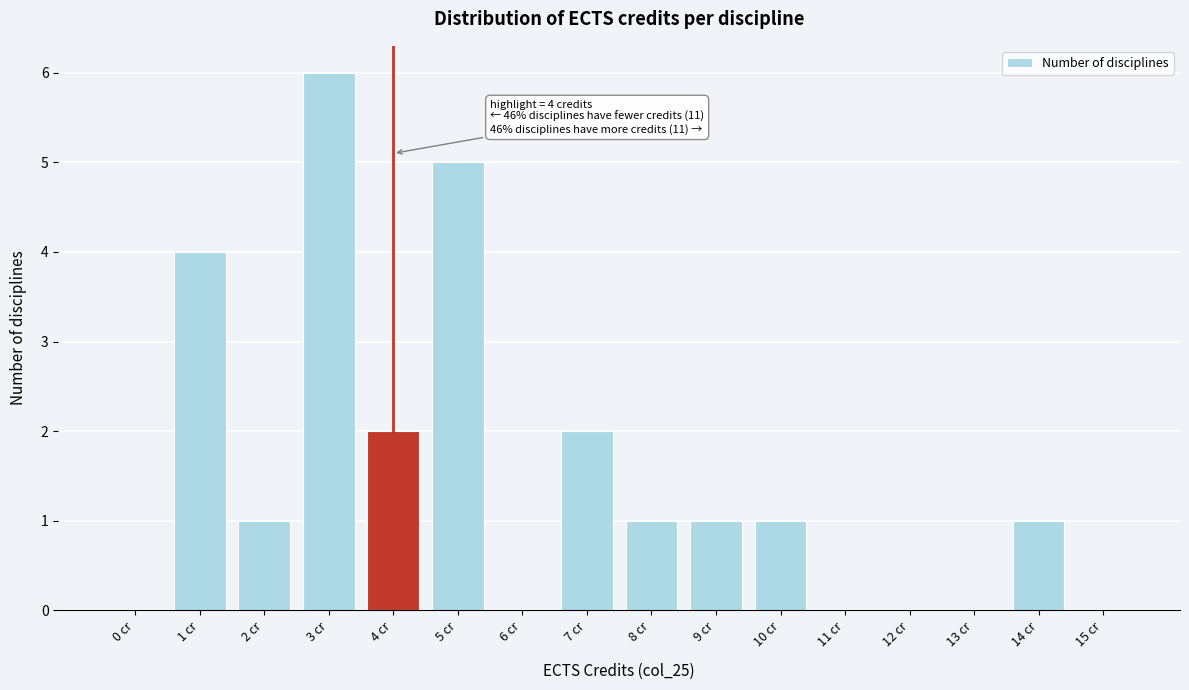

Reading left to right, list all the values displayed in this chart.

0 cr=0	1 cr=4	2 cr=1	3 cr=6	4 cr=2	5 cr=5	6 cr=0	7 cr=2	8 cr=1	9 cr=1	10 cr=1	11 cr=0	12 cr=0	13 cr=0	14 cr=1	15 cr=0